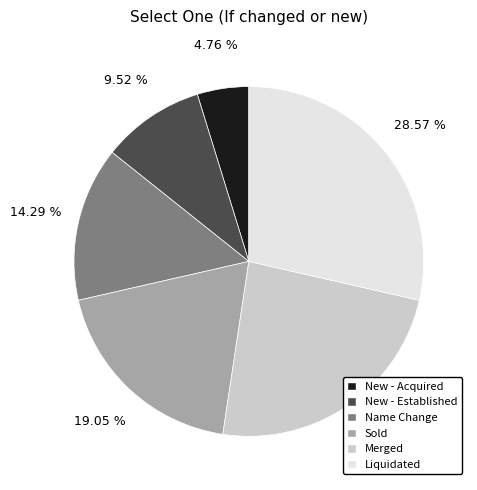

True or false: New - Acquired accounts for 5% of the total.

True